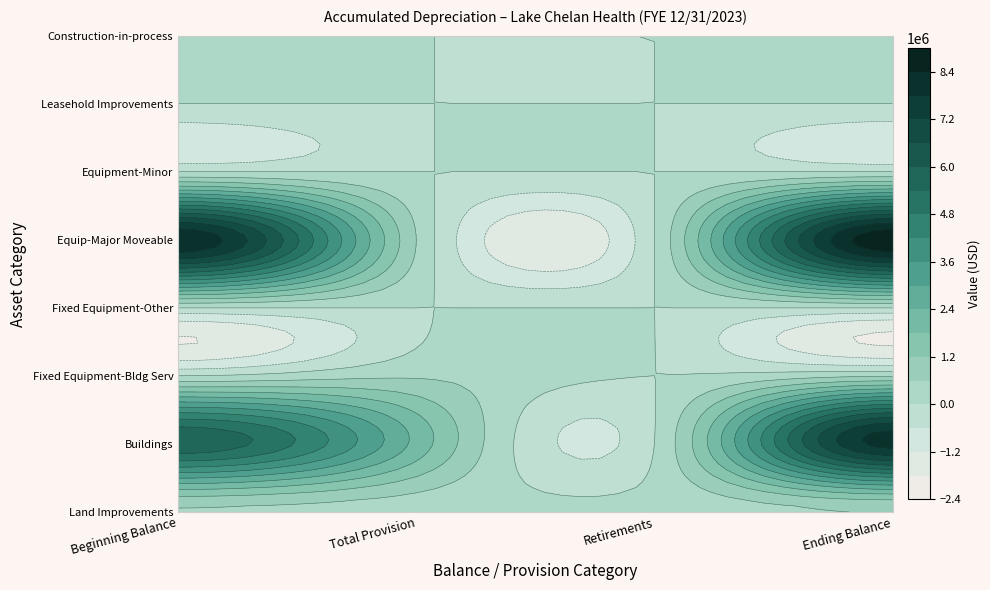

Between 3 and 2, which is larger?

3